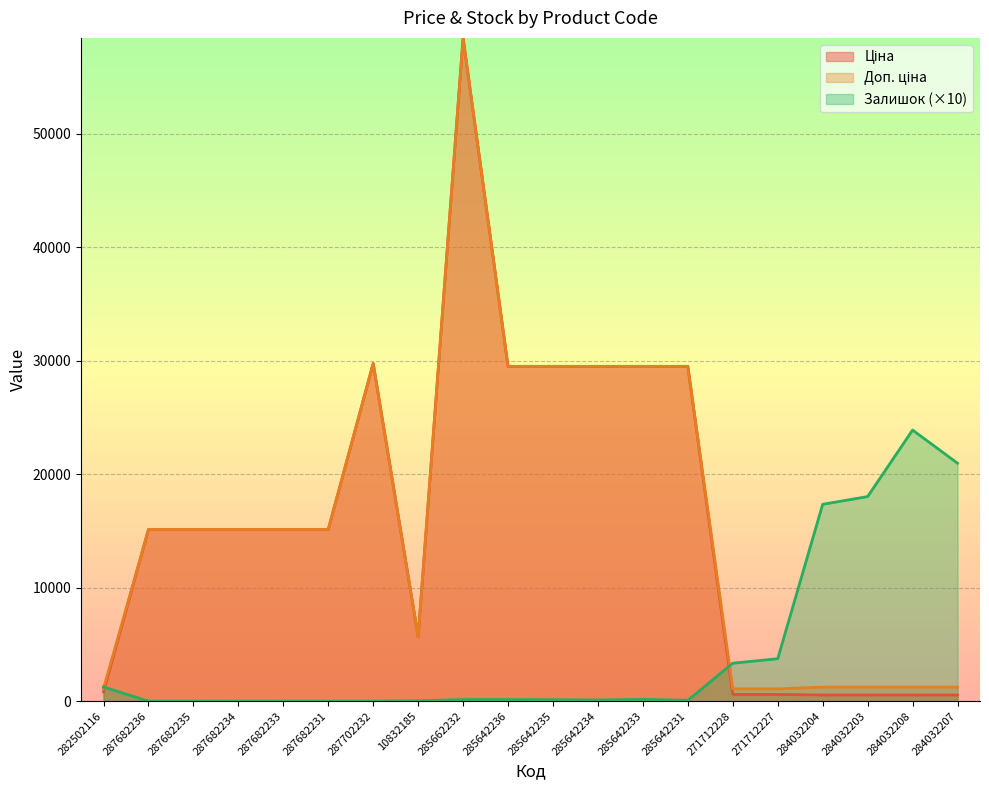

What is the difference between the Ціна values at 271712228 and 284032207?

50.9